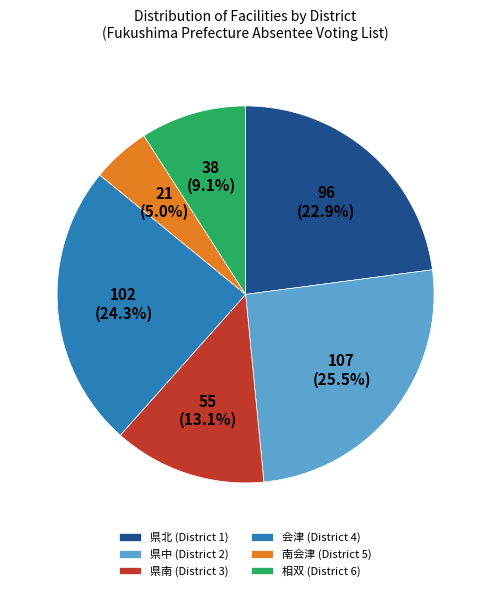

Does any single category account for the majority?

No